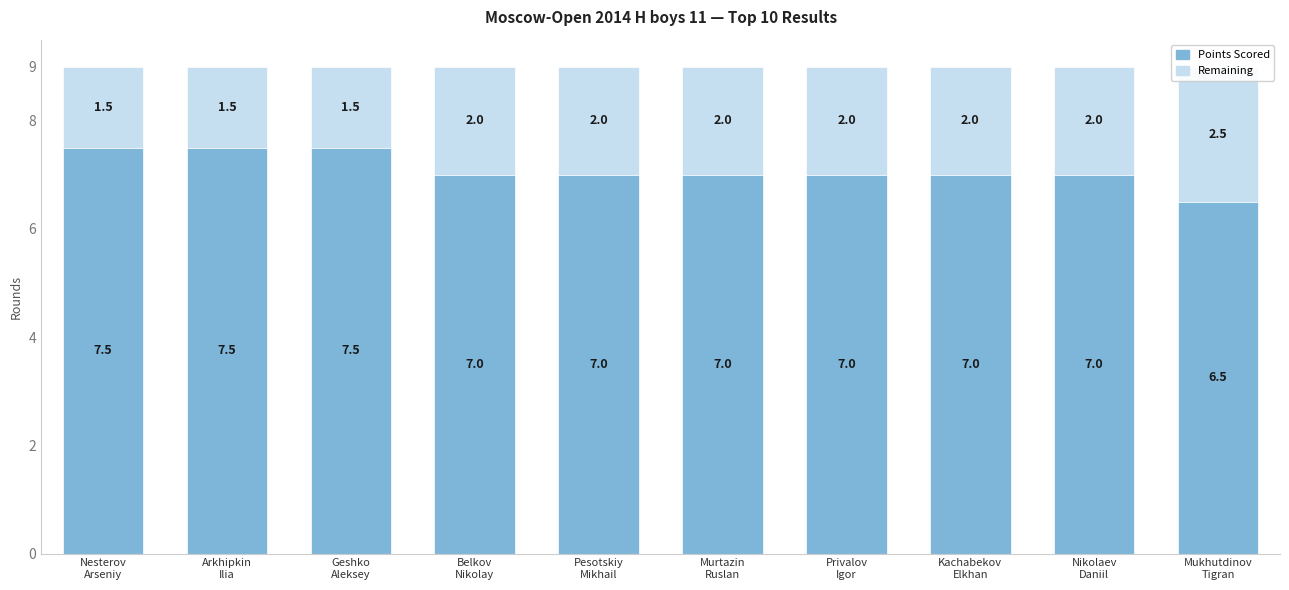

List the labels in order of Remaining Rounds value, largest first.

Mukhutdinov
Tigran, Belkov
Nikolay, Pesotskiy
Mikhail, Murtazin
Ruslan, Privalov
Igor, Kachabekov
Elkhan, Nikolaev
Daniil, Nesterov
Arseniy, Arkhipkin
Ilia, Geshko
Aleksey